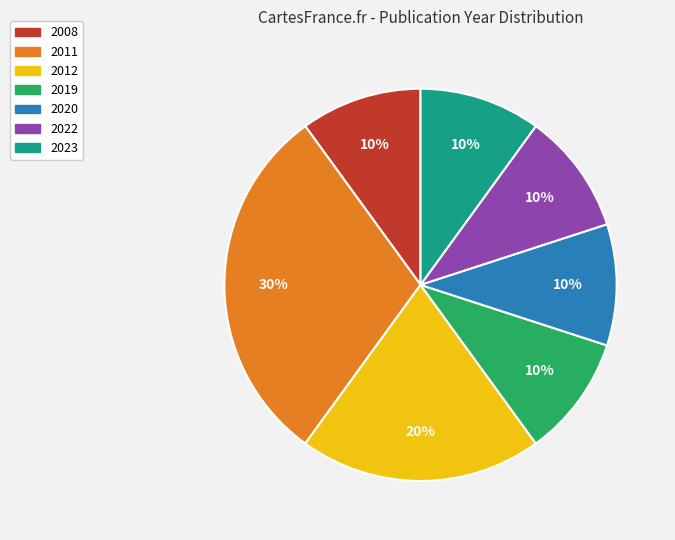

Does any single category account for the majority?

No